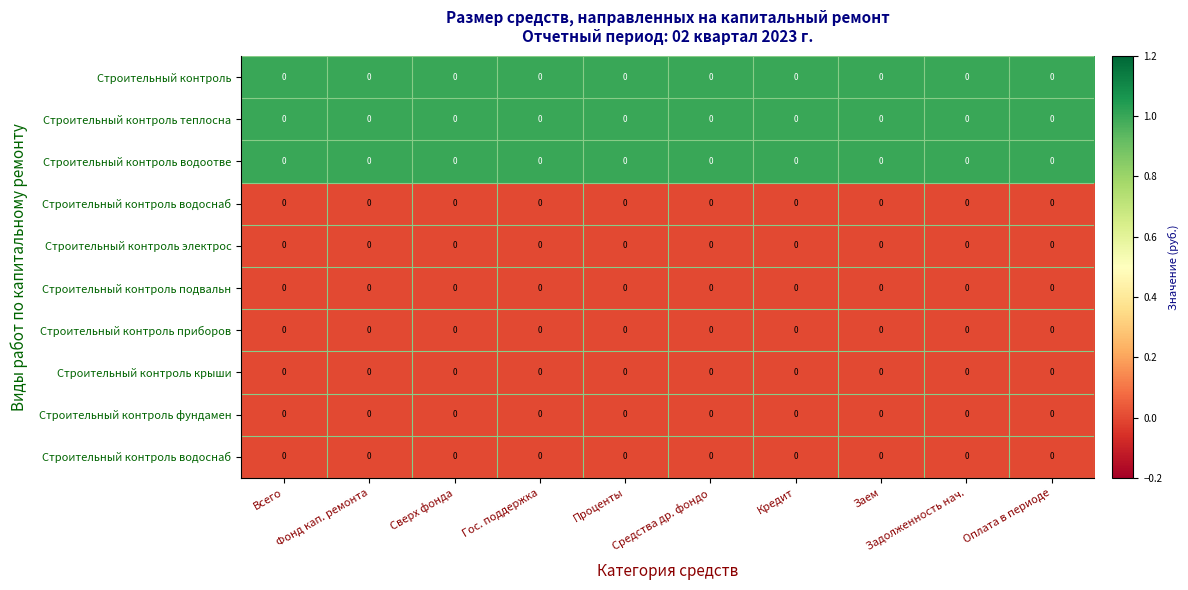

What is the spread (max minus min) of values at Фонд кап. ремонта?

1